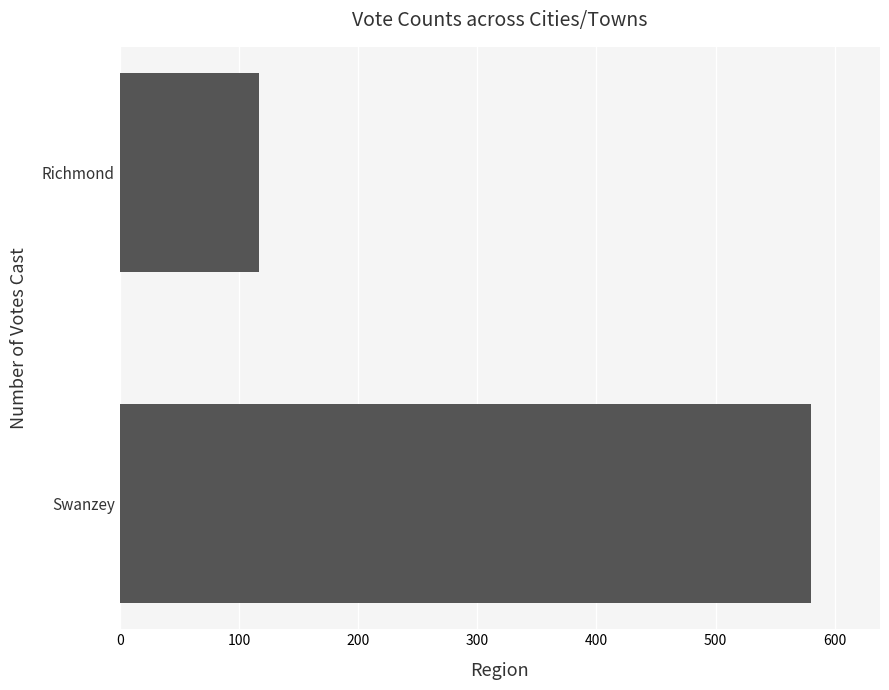

The value at Swanzey is 837. True or false?

False